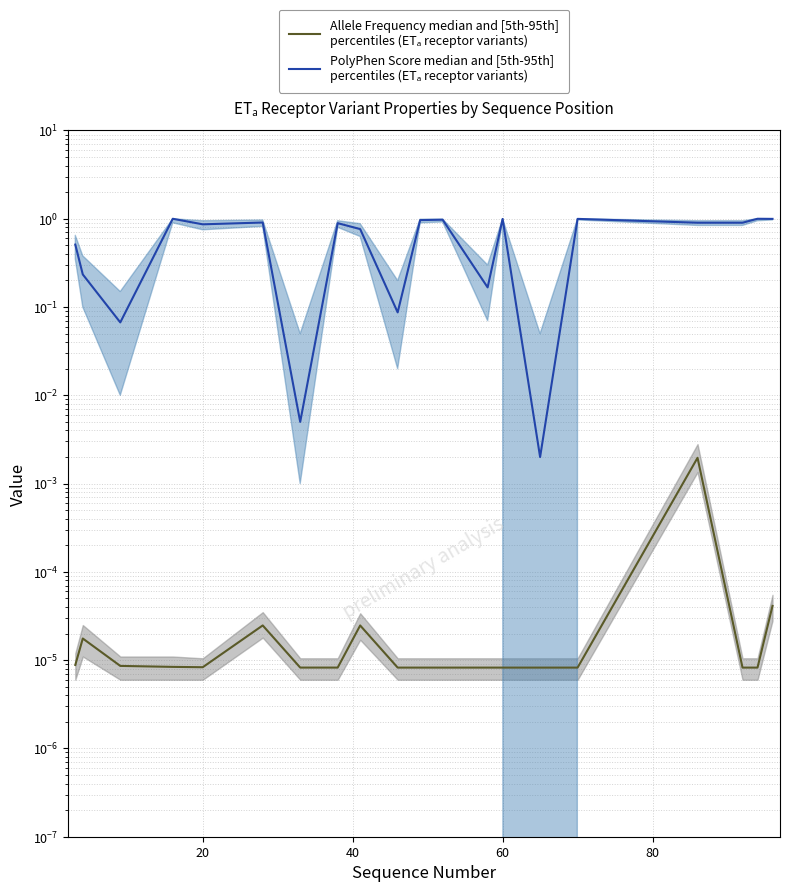

At how many categories does at least one series exceed 0?

20